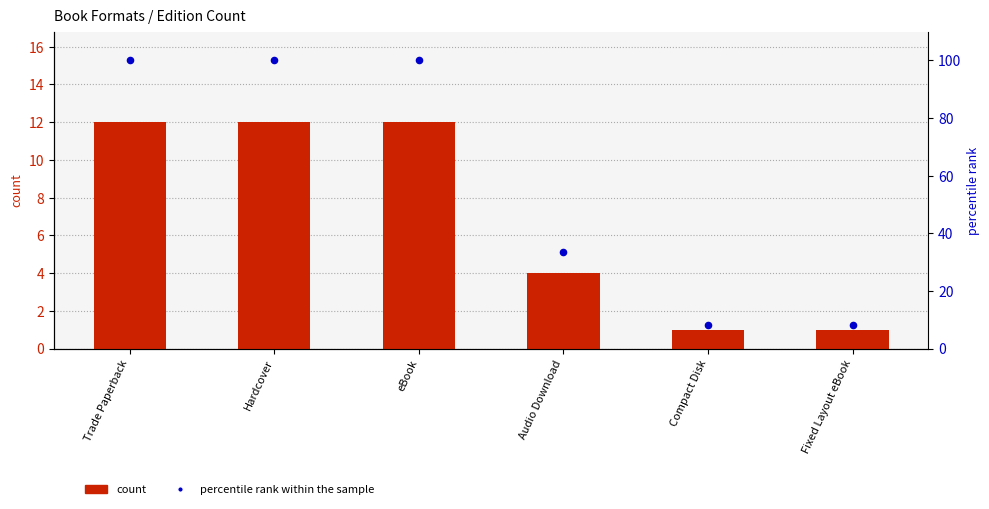

What are all the series names shown in the legend?

count, percentile rank within the sample